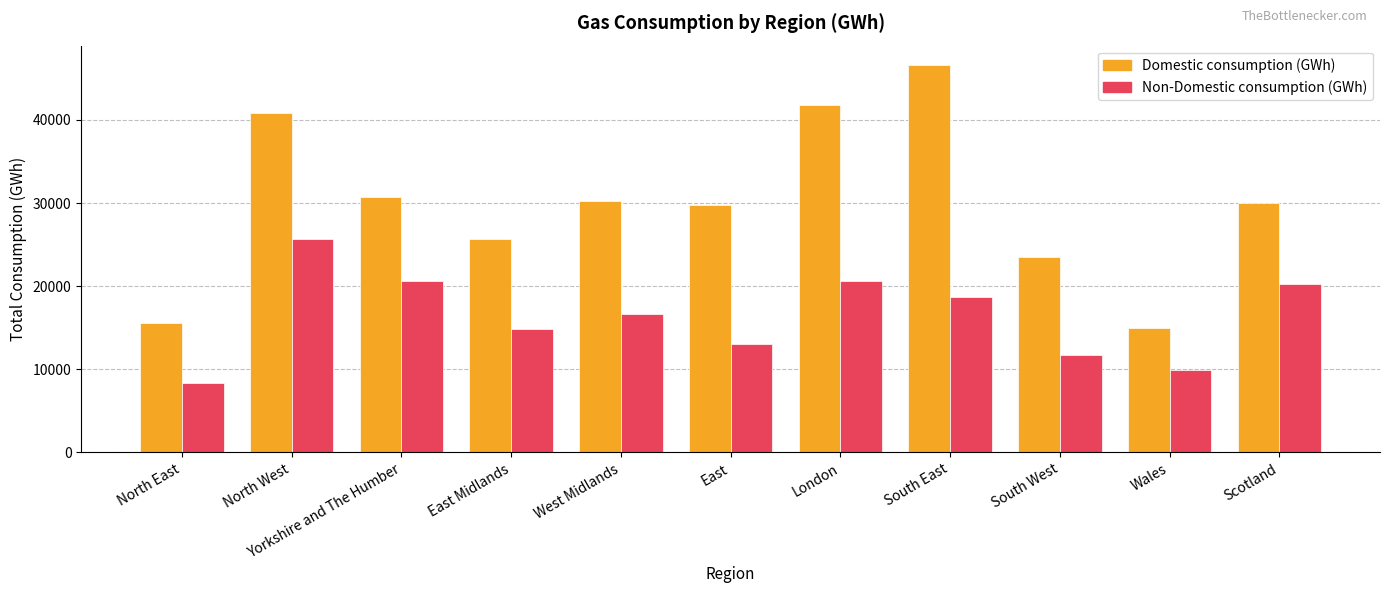

Where does the Domestic consumption (GWh) series first go above 30007?

North West